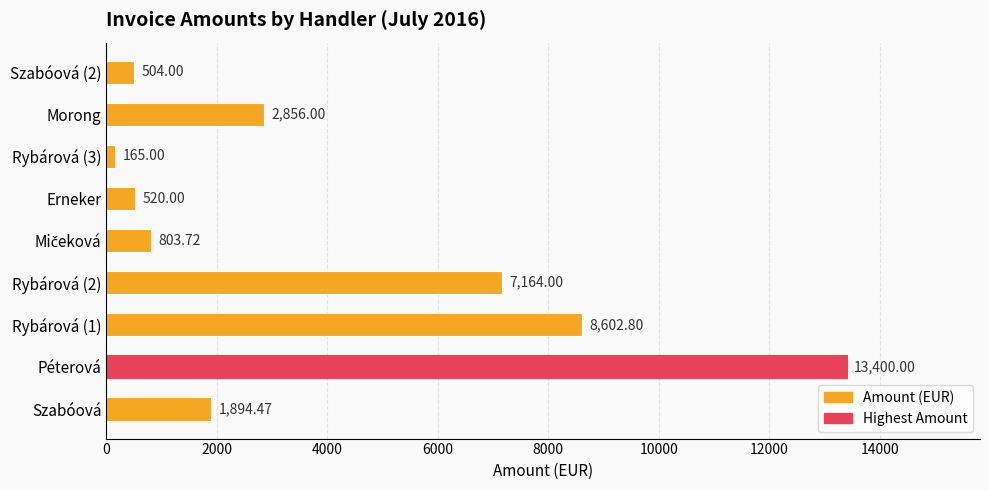

Where is the data nearest to the value 6782?

Rybárová (2)